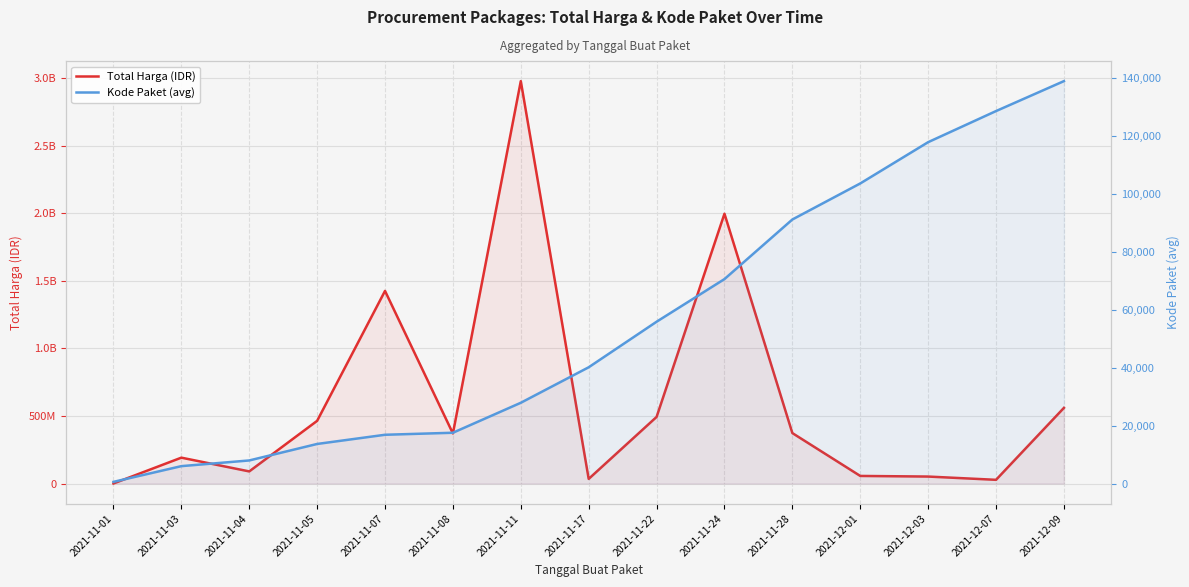

True or false: Kode Paket (avg) has more than 1 interior local peaks.

False